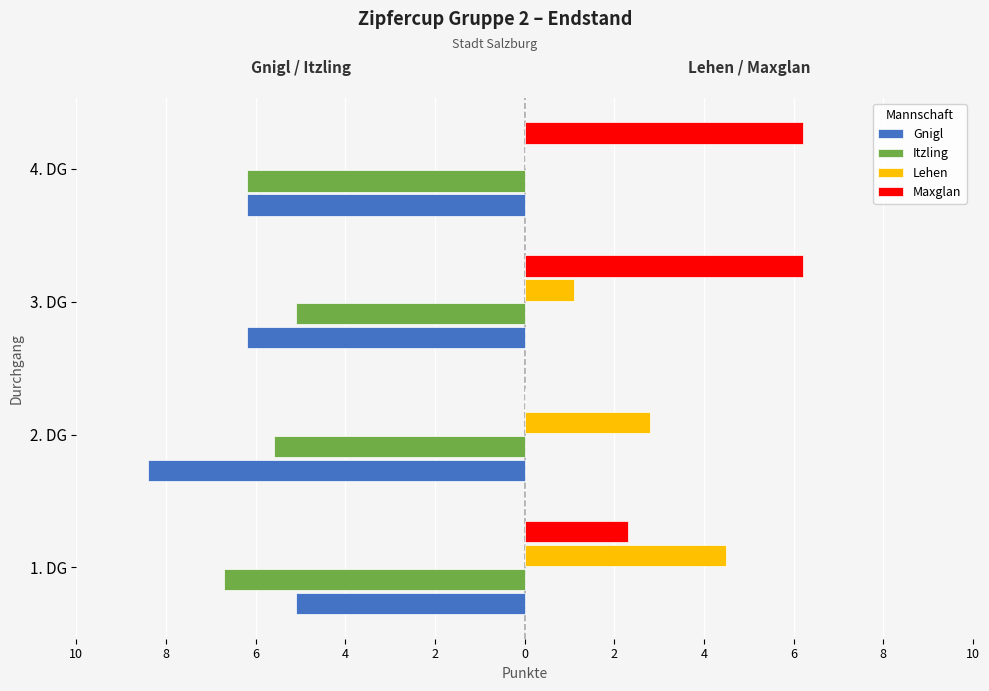

Reading left to right, transcribe all the data shown in this chart.

Gnigl: -5.1	-8.4	-6.2	-6.2
Itzling: -6.7	-5.6	-5.1	-6.2
Lehen: 4.5	2.8	1.1	0.0
Maxglan: 2.3	0.0	6.2	6.2